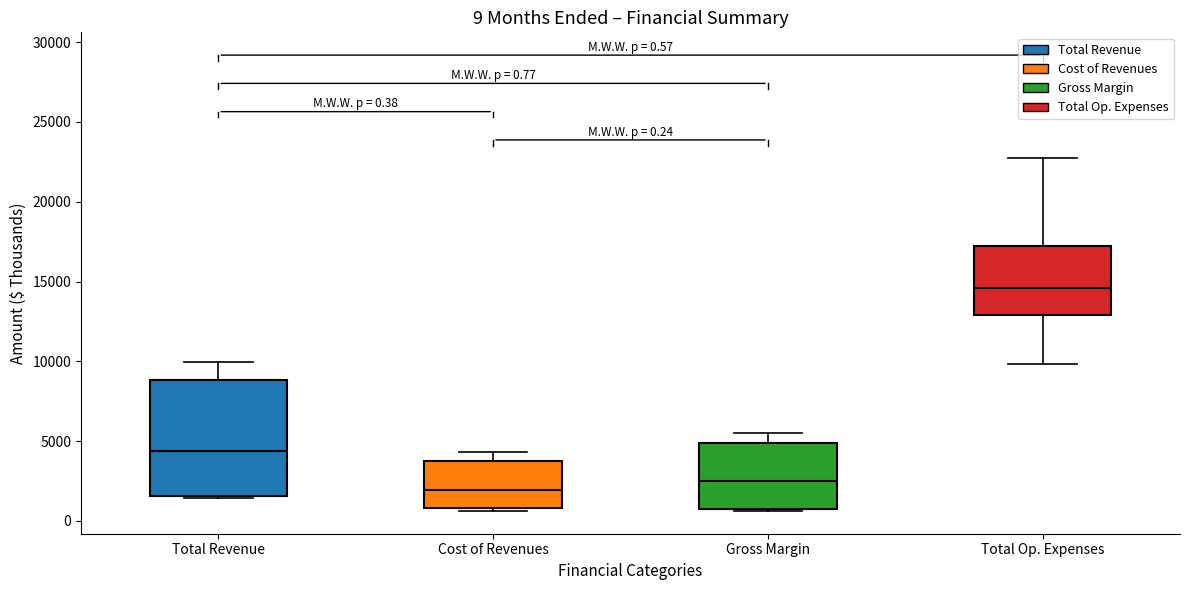

Which box's median line is the highest?

Total Op. Expenses